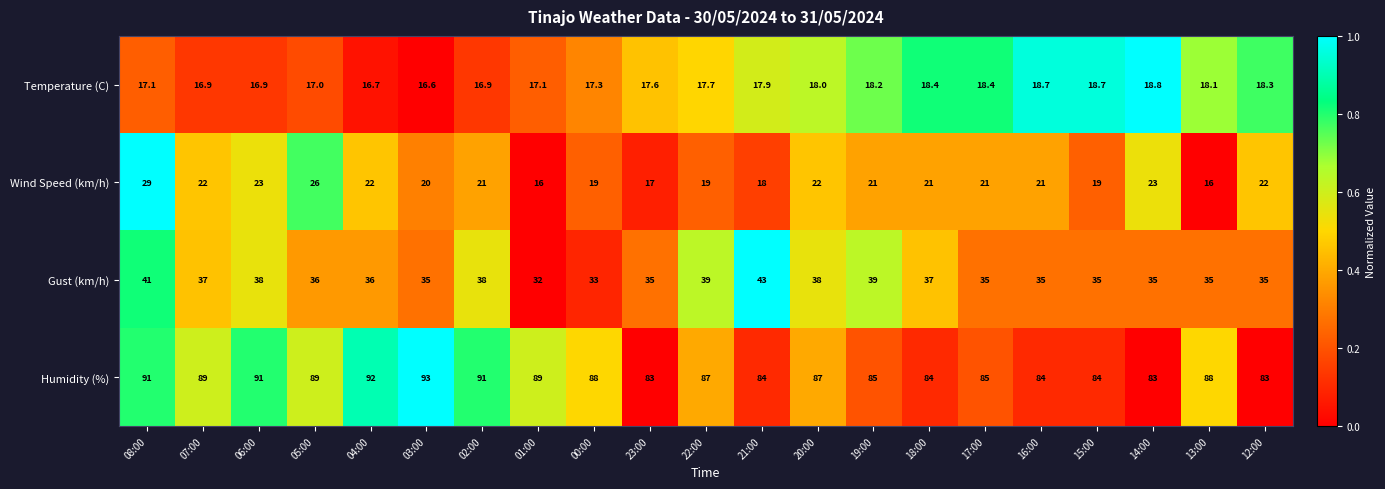

At which category is the sum across all series the highest?

08:00